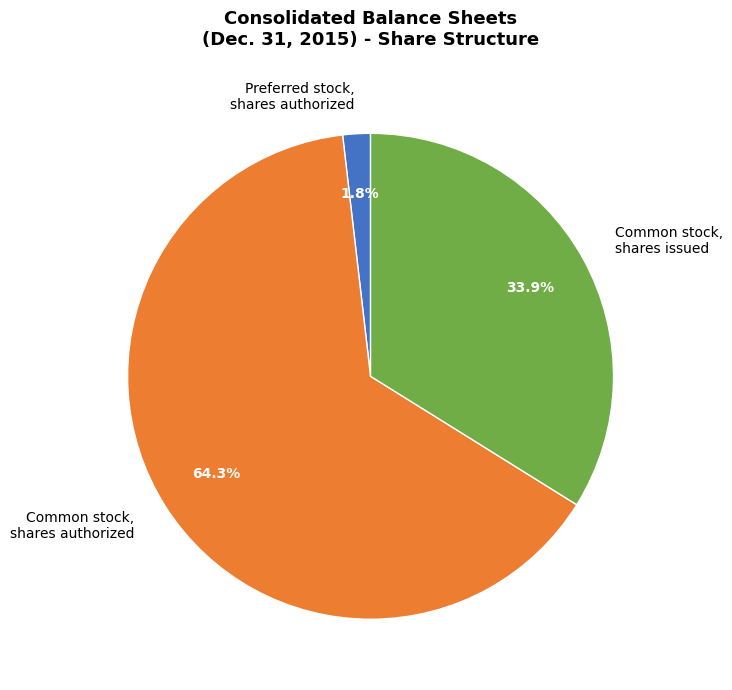

Does any single category account for the majority?

Yes